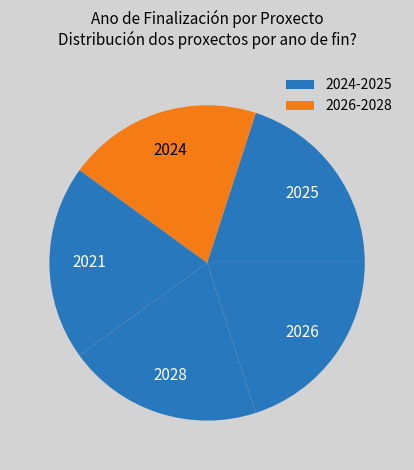

Count the number of slices in the pie.

5